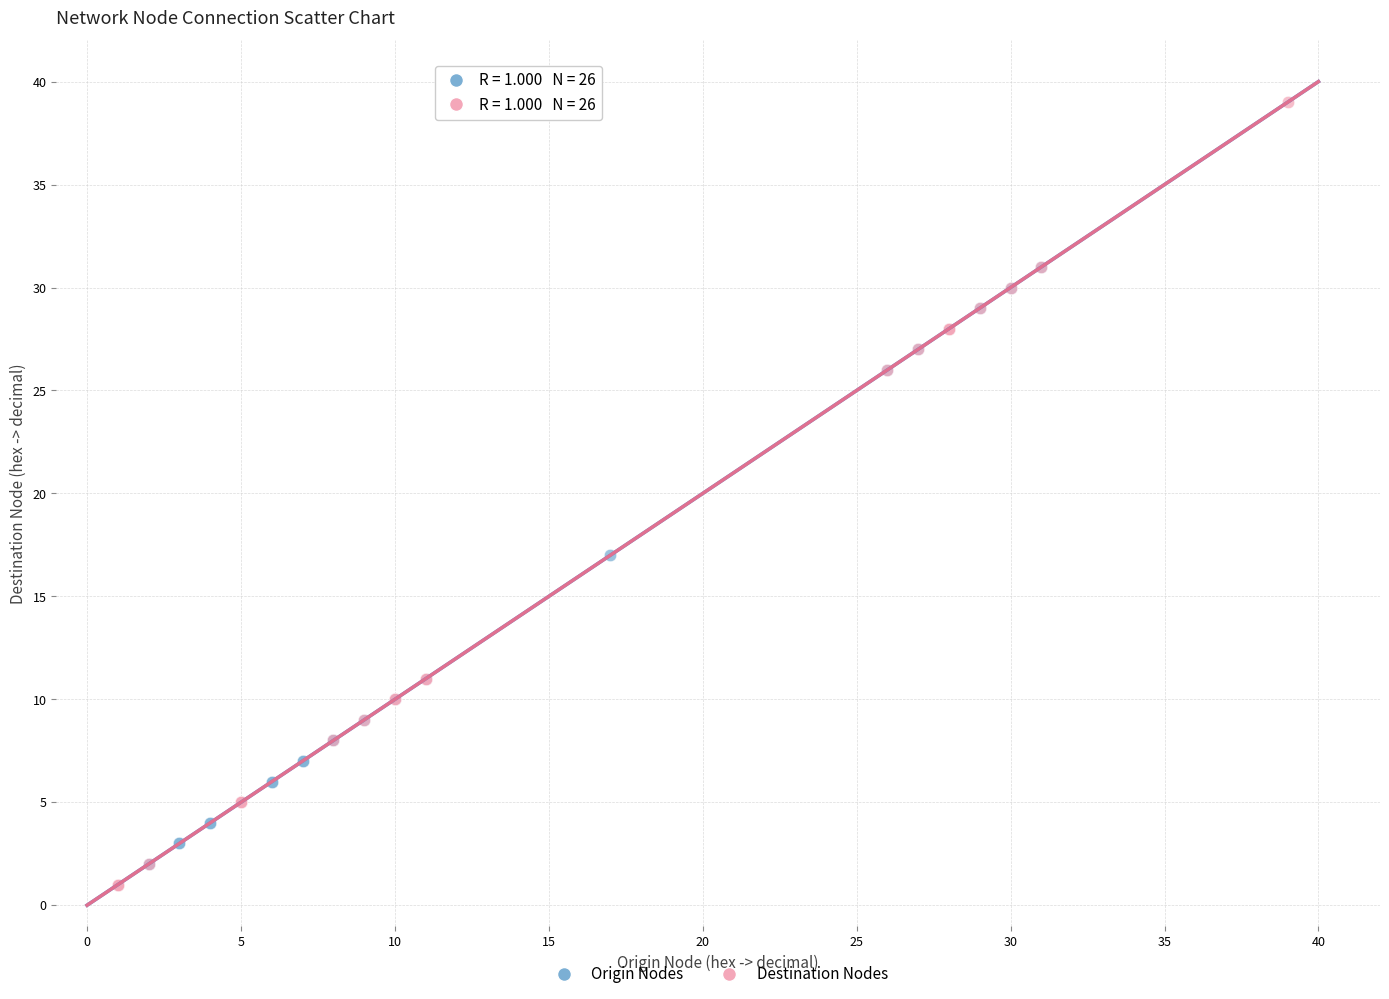

Which series contains the highest Y value?

Destination Nodes